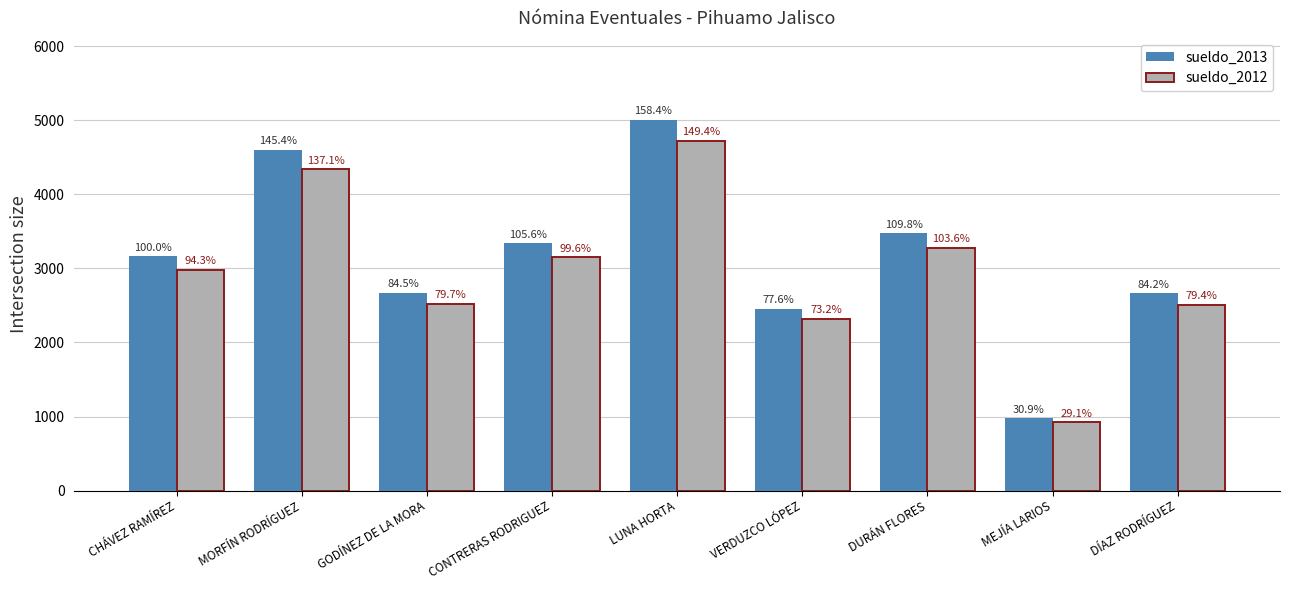

How many bars are there in each group?

2